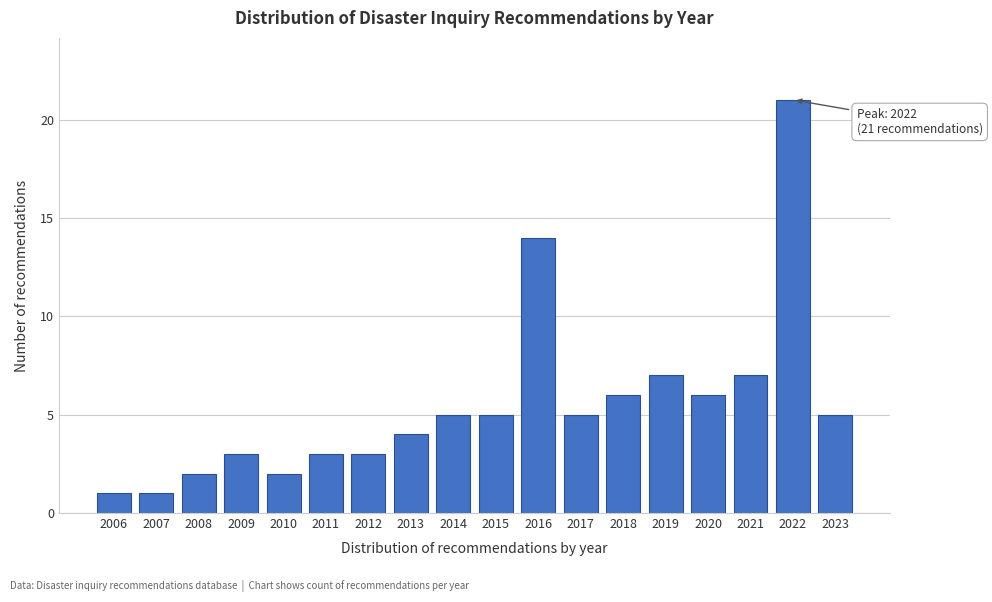

Reading right to left, extract all data points from this chart.

5	21	7	6	7	6	5	14	5	5	4	3	3	2	3	2	1	1